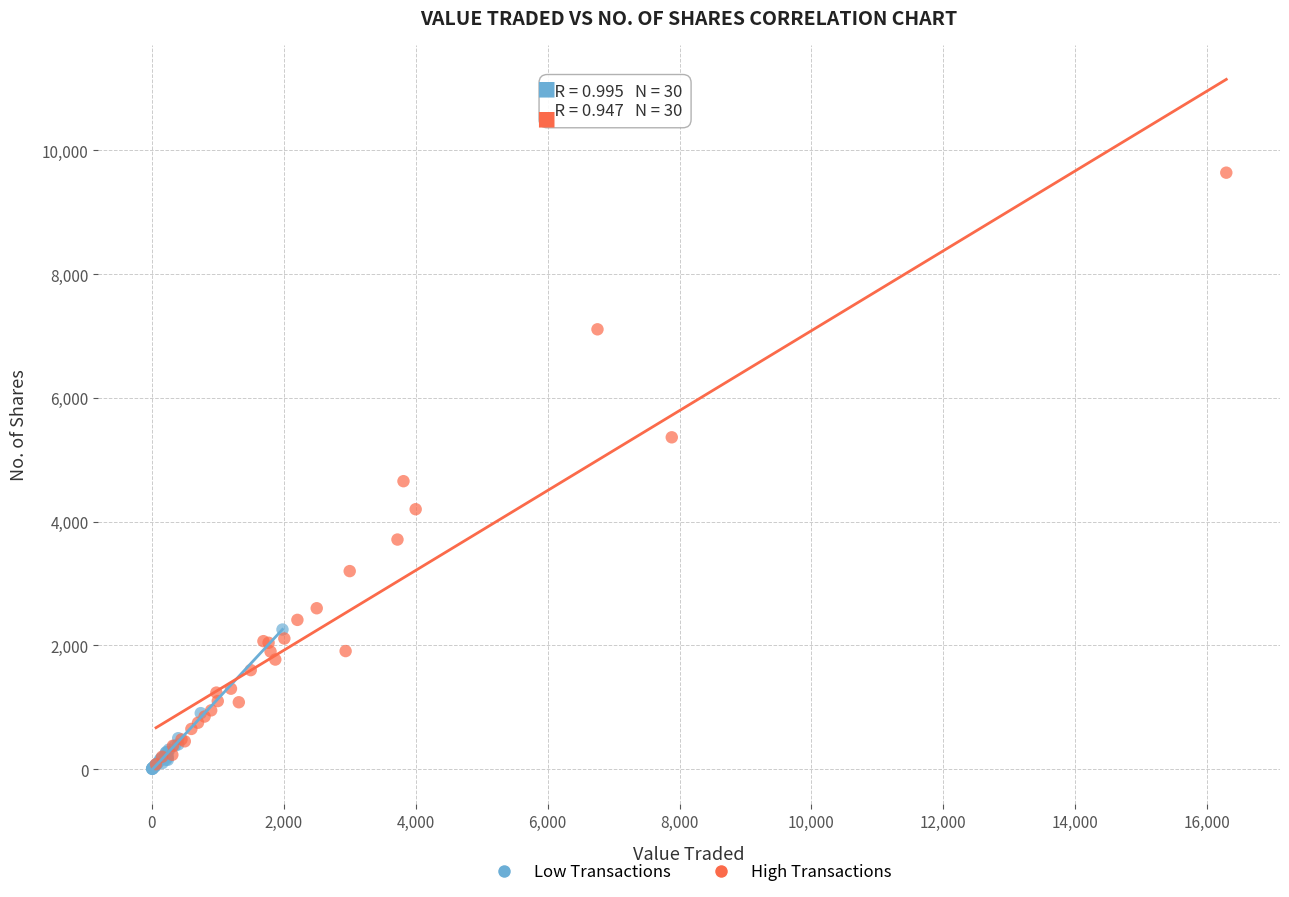

Which series has the widest spread of Y values?

High Transactions